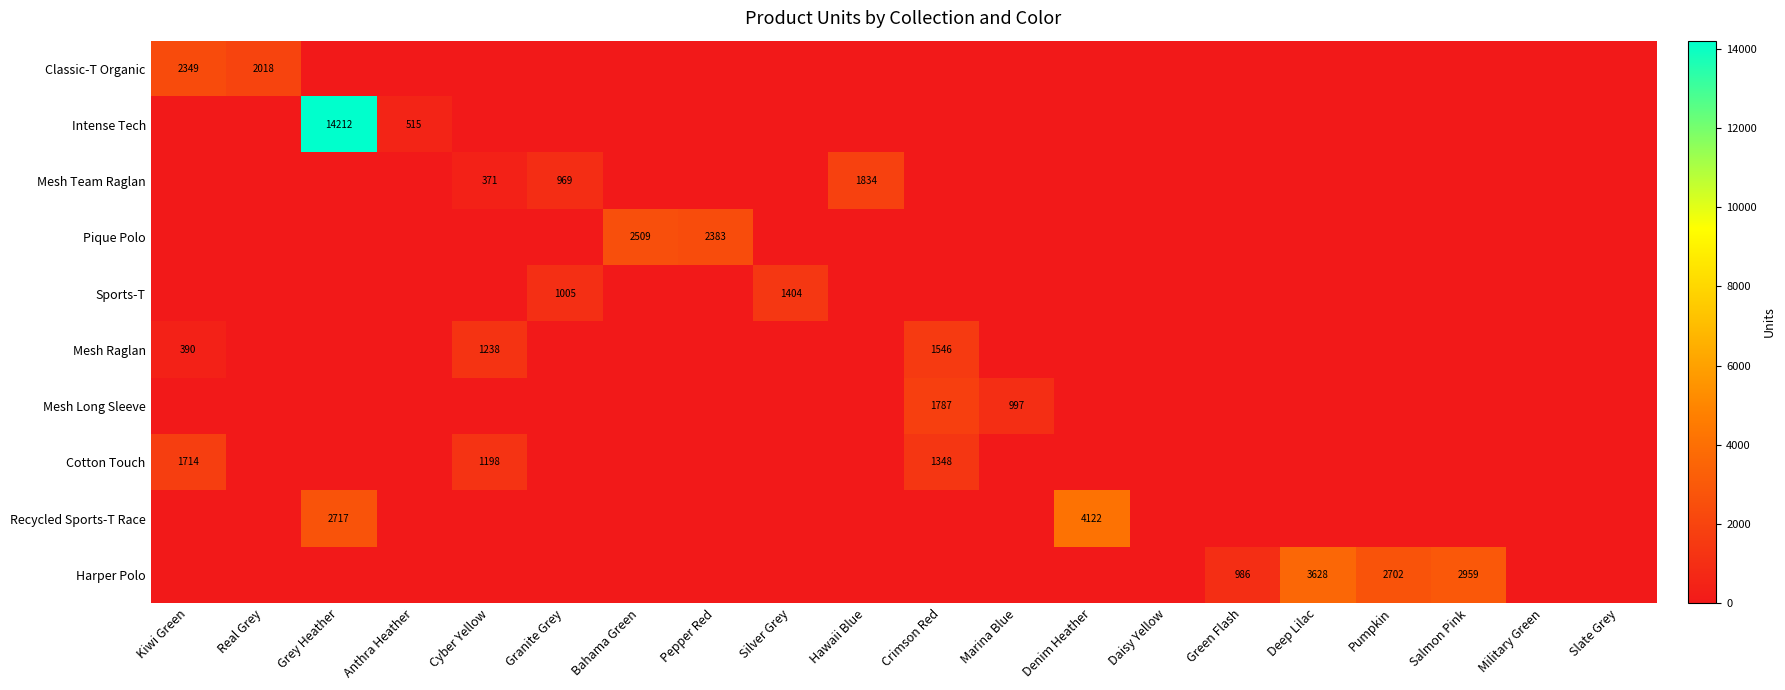

Is it true that Mesh Raglan equals 469 at Crimson Red?

False